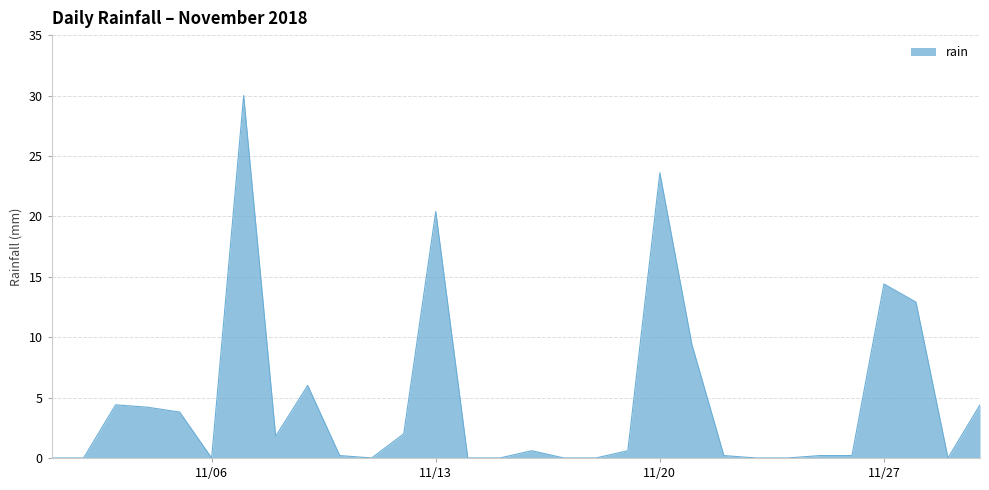

What is the difference between the maximum and minimum values?

30.0